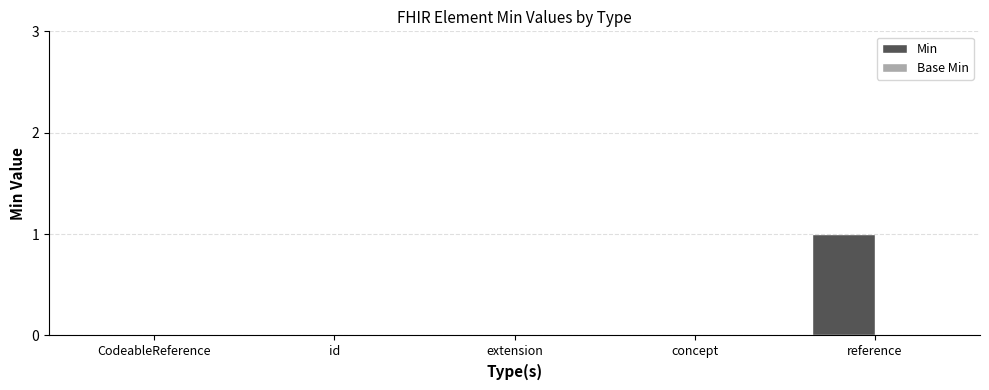

What is the change in value from id to reference?

+1